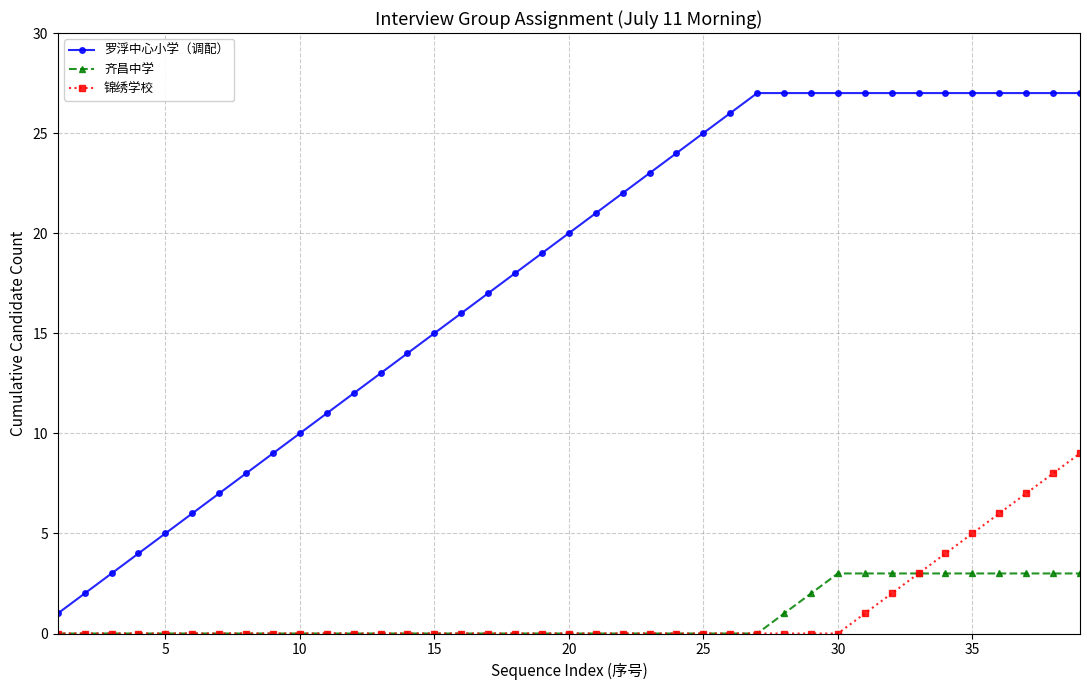

What are all the series names shown in the legend?

罗浮中心小学（调配）, 齐昌中学, 锦绣学校